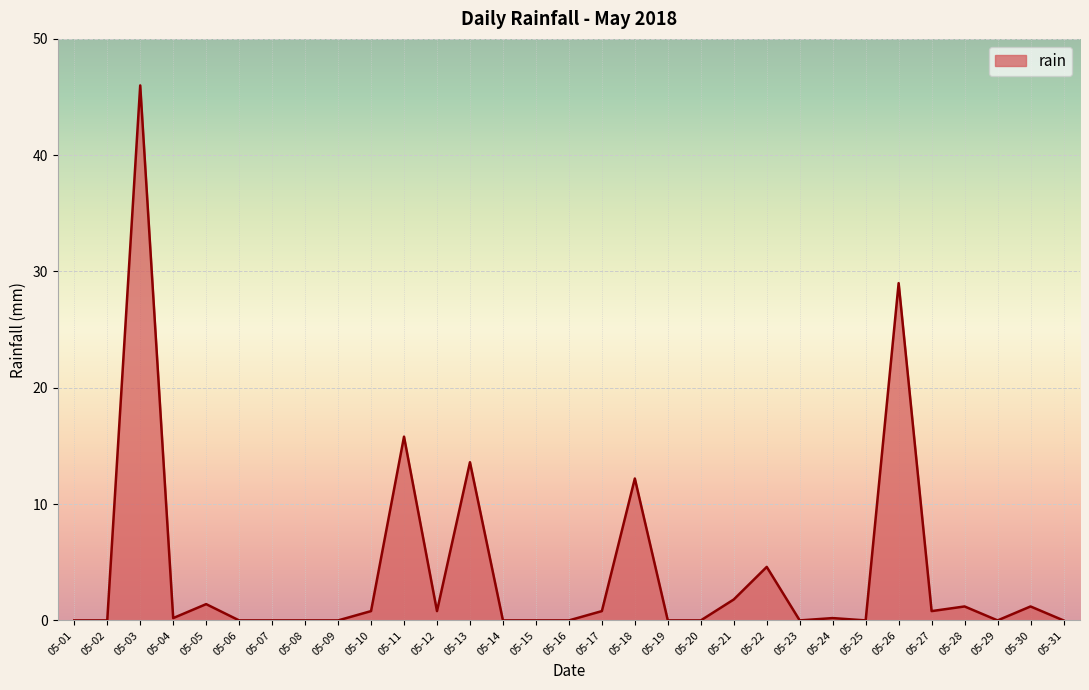

What is the difference between the maximum and minimum values?

46.0